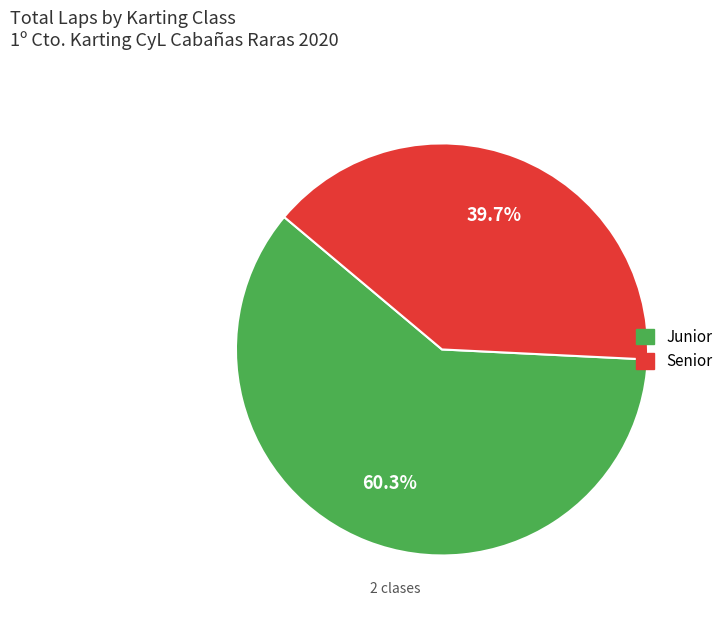

Between Senior and Junior, which is larger?

Junior